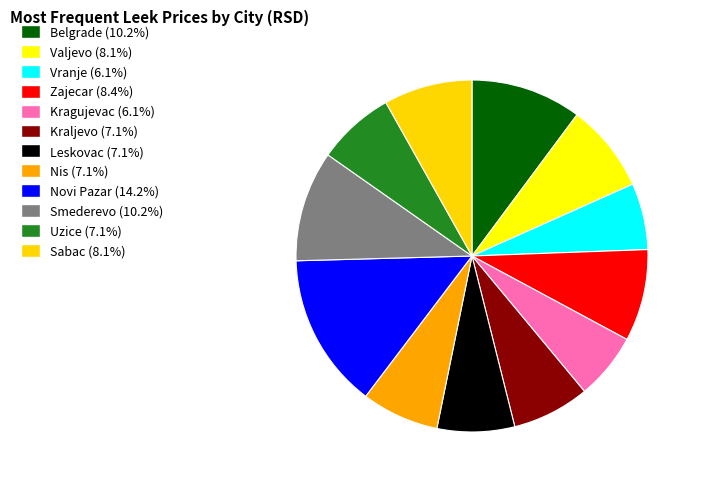

Between Vranje and Uzice, which is larger?

Uzice